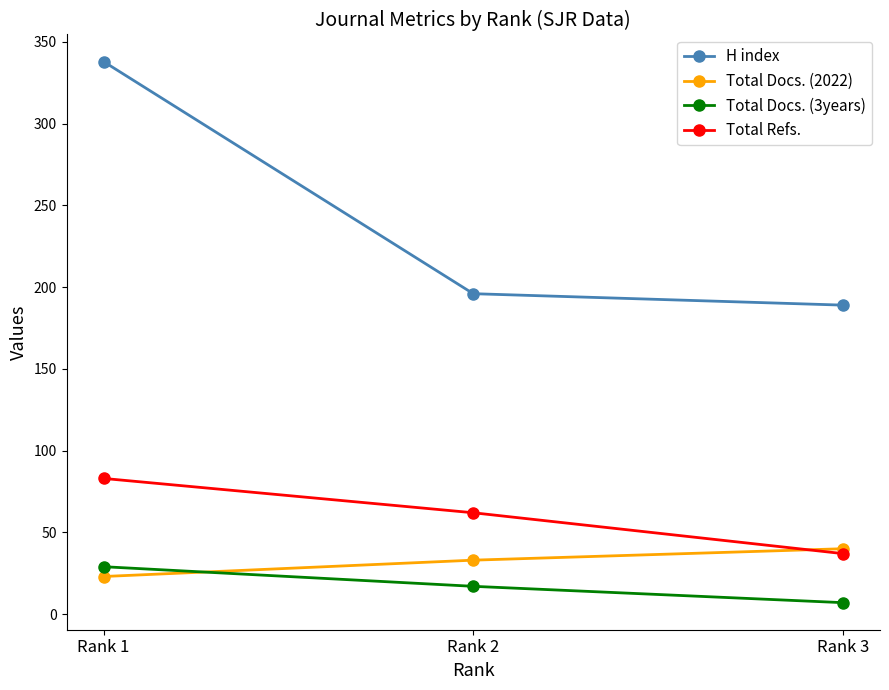

At which category is the sum across all series the highest?

Rank 1